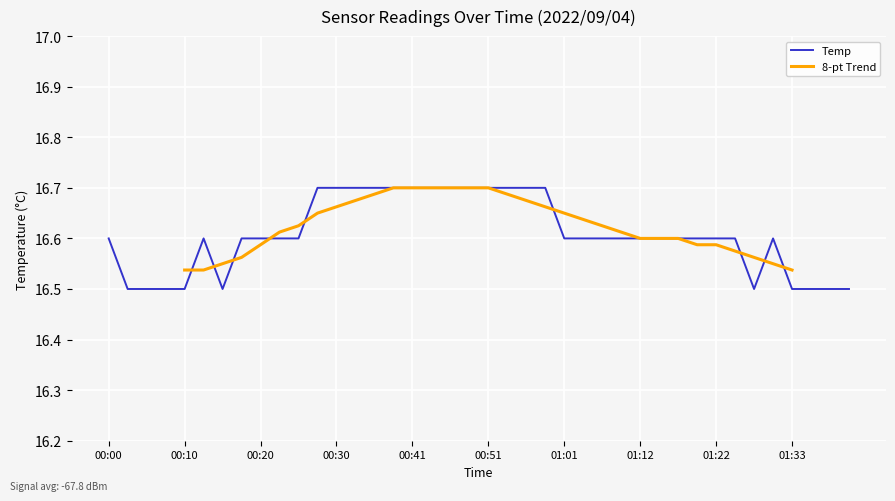

Which label corresponds to the largest value in the chart?

00:28